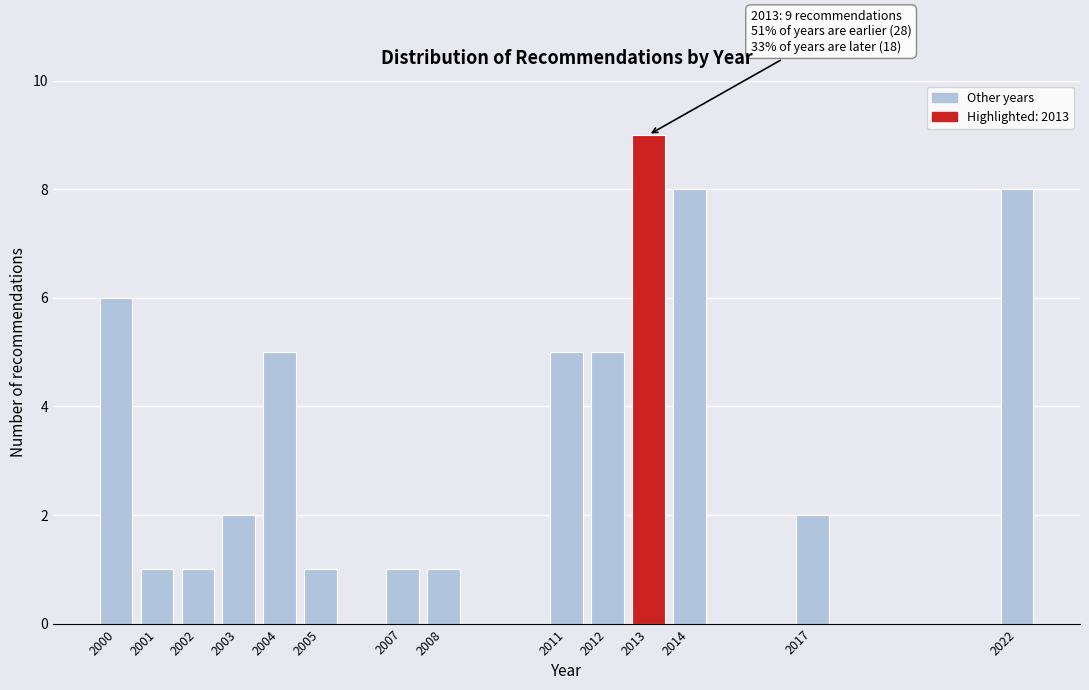

Reading left to right, transcribe all the data shown in this chart.

6	1	1	2	5	1	1	1	5	5	9	8	2	8